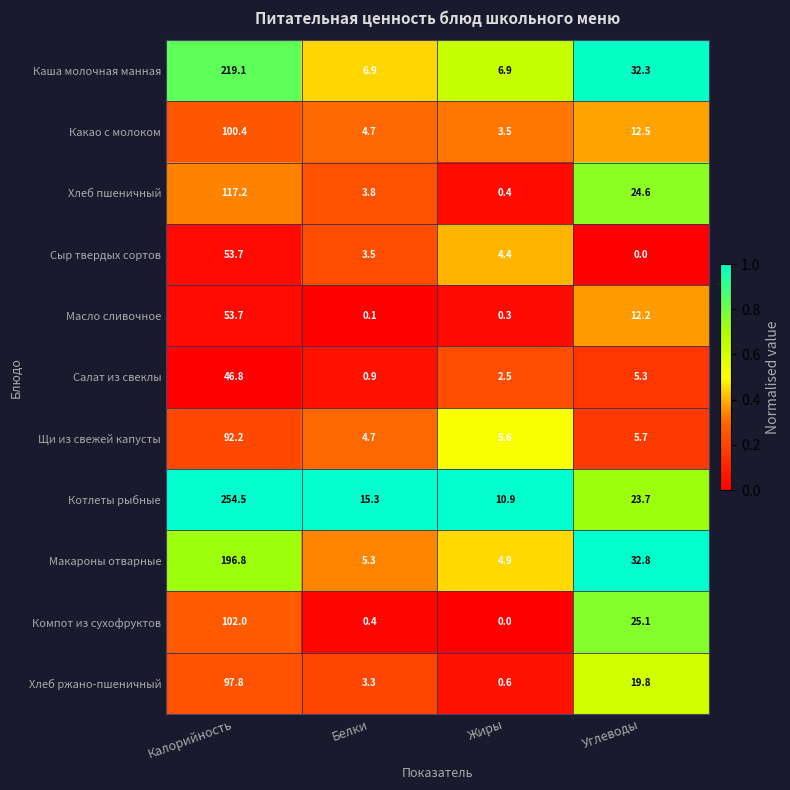

The value of Каша молочная манная at Углеводы is 17.7. True or false?

False